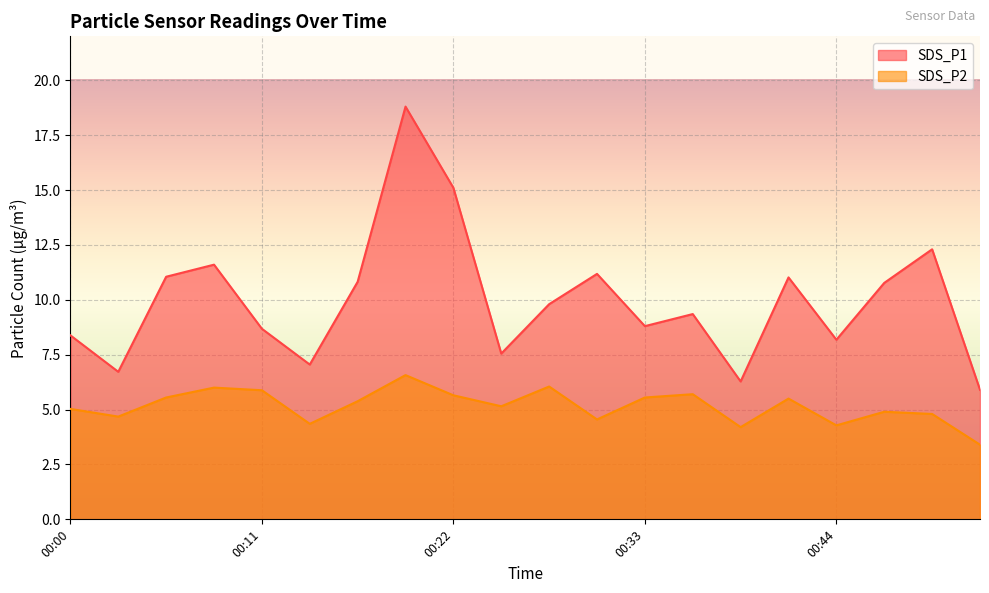

Which series has the widest spread of values?

SDS_P1